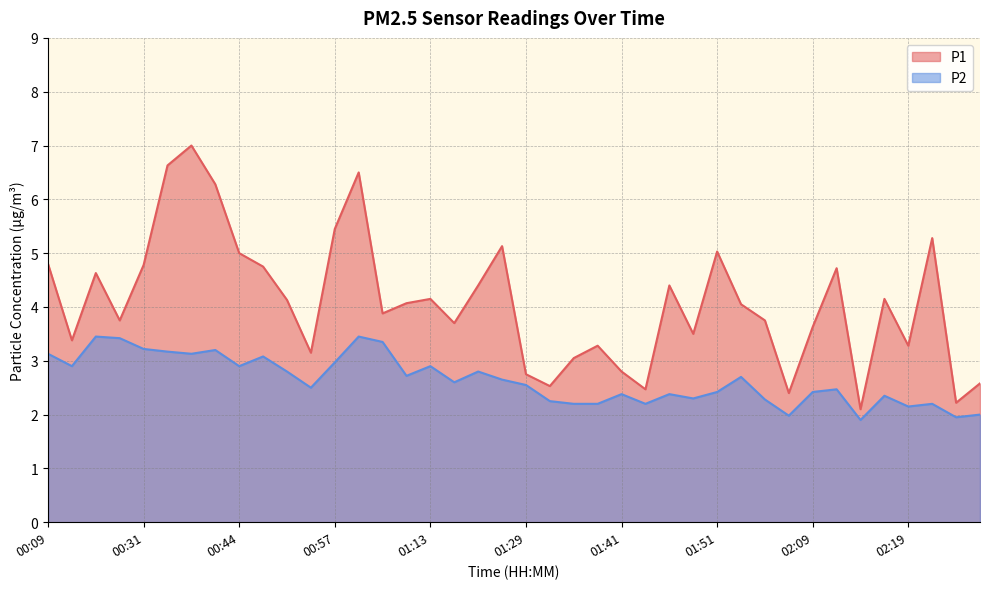

Which series has the largest total across all categories?

P1